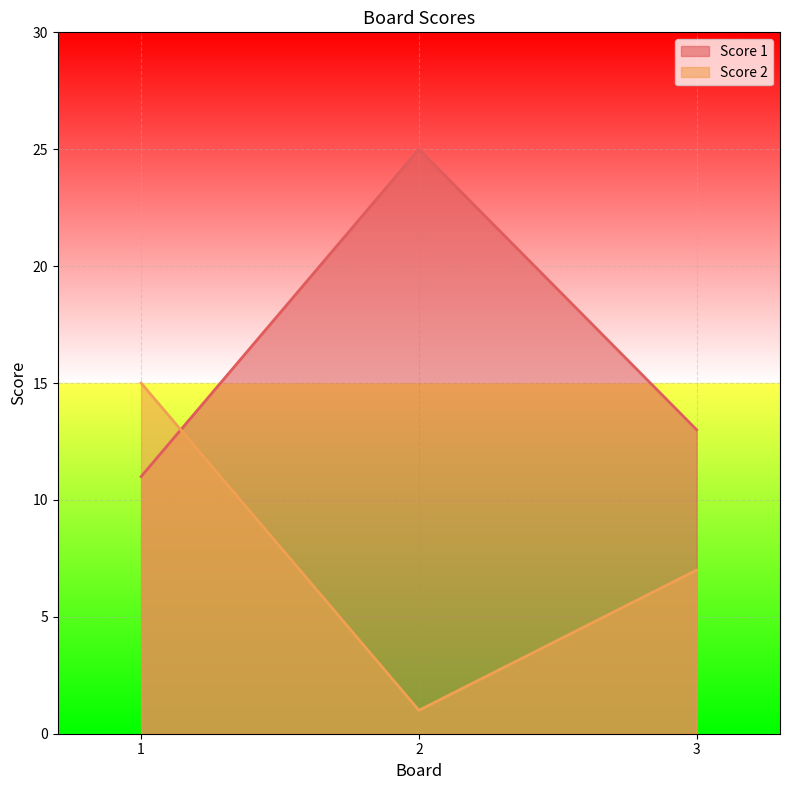

How many values in the Score 2 series are below 7?

1